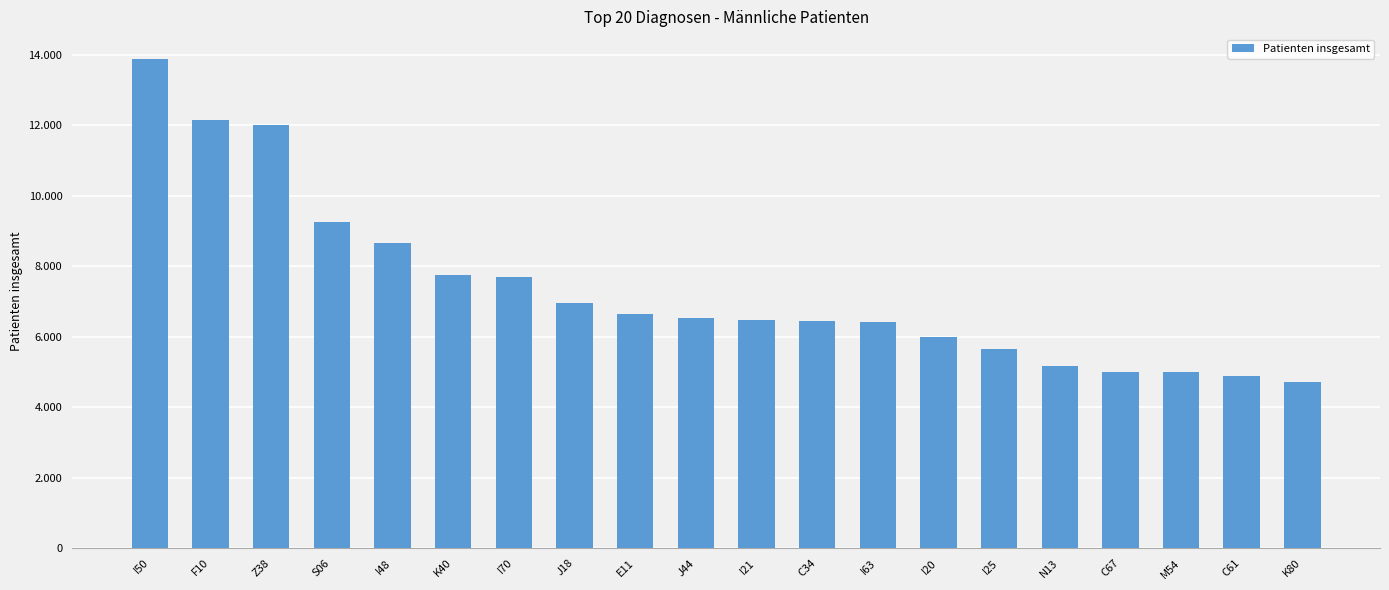

Which has a higher value, I48 or K80?

I48